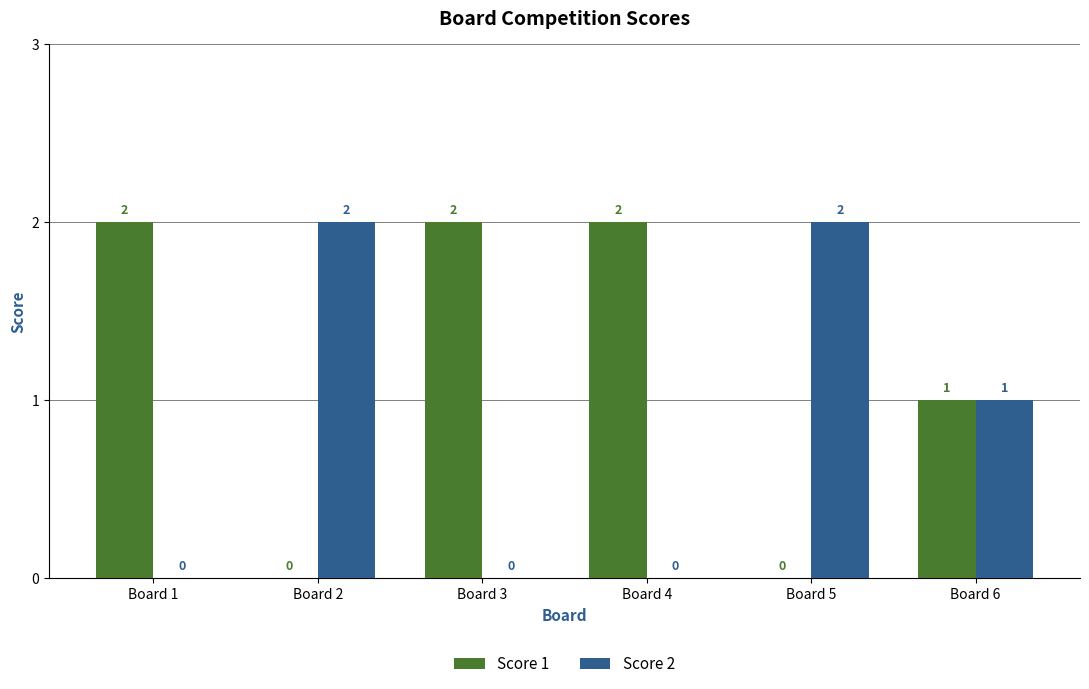

What is the maximum value shown in the chart?

2